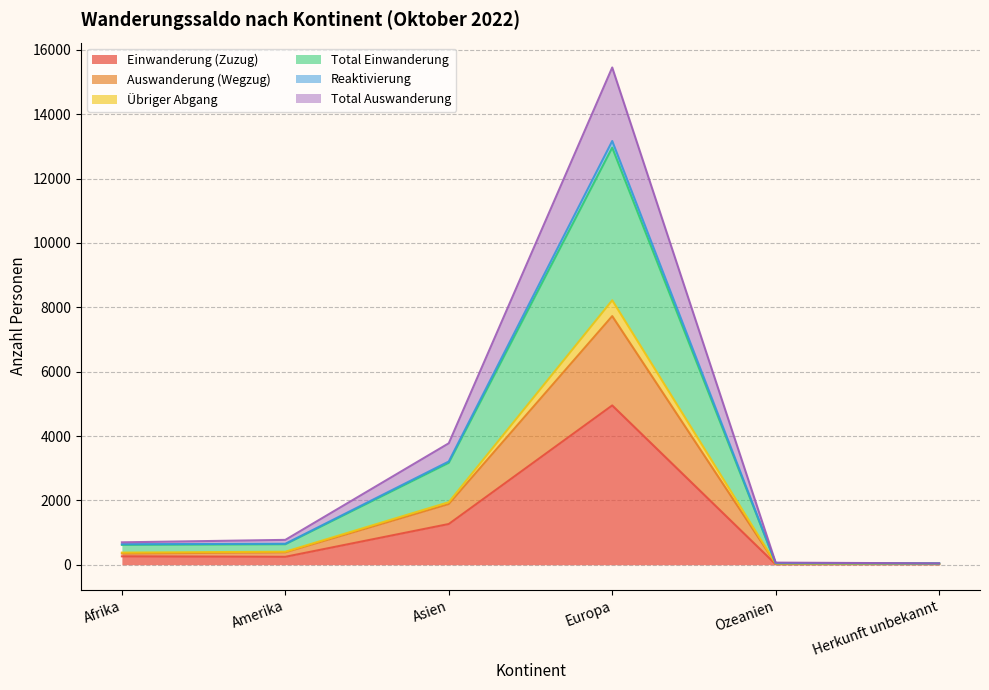

Where is Total Einwanderung nearest to the value 6500?

Asien